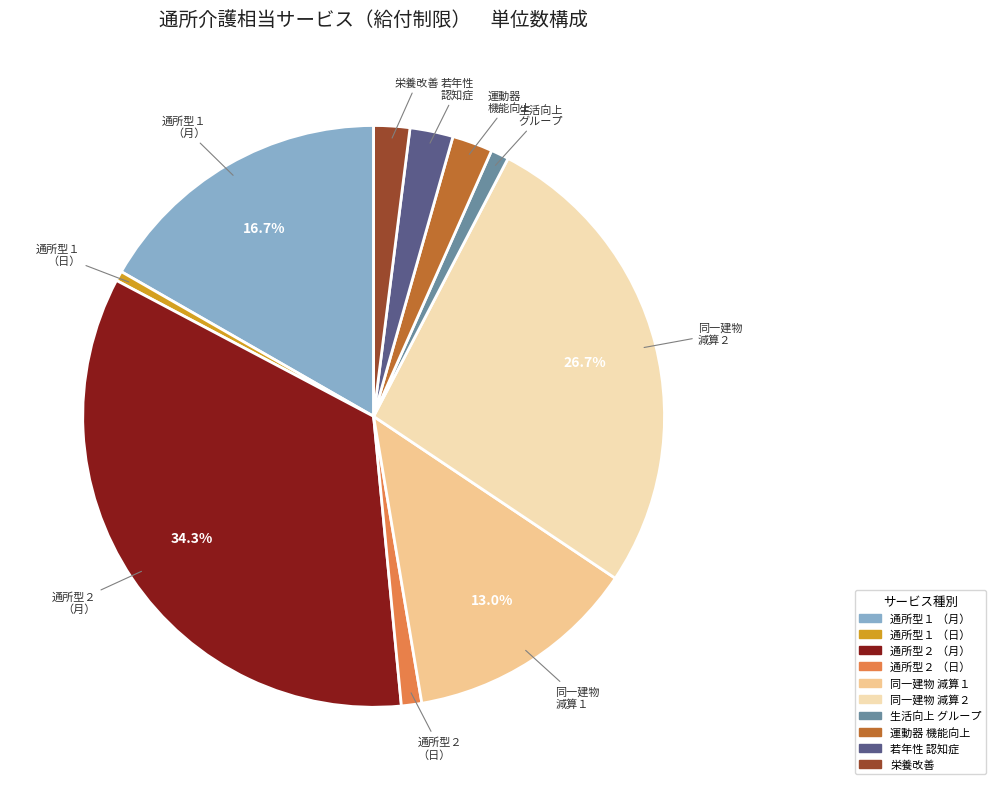

Does any single category account for the majority?

No